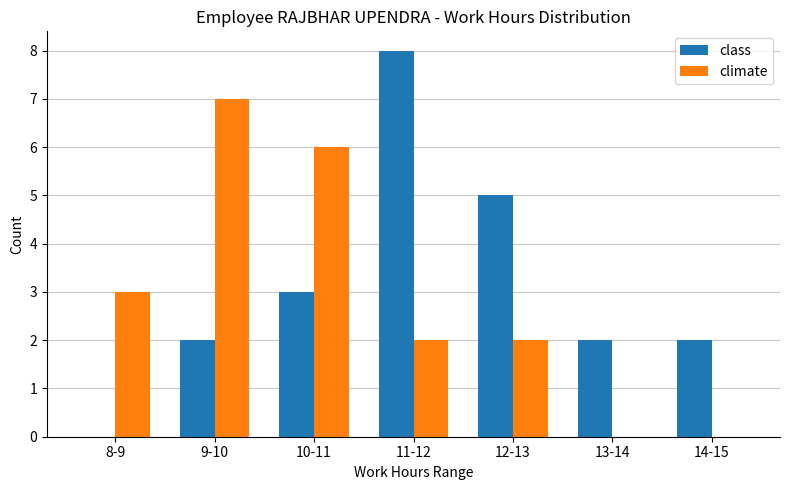

What are all the series names shown in the legend?

class, climate